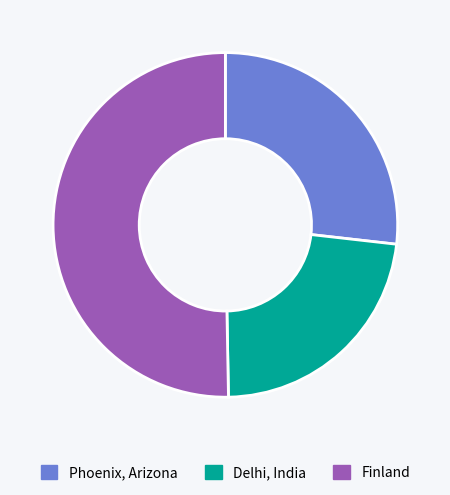

Between Phoenix, Arizona and Delhi, India, which is larger?

Phoenix, Arizona